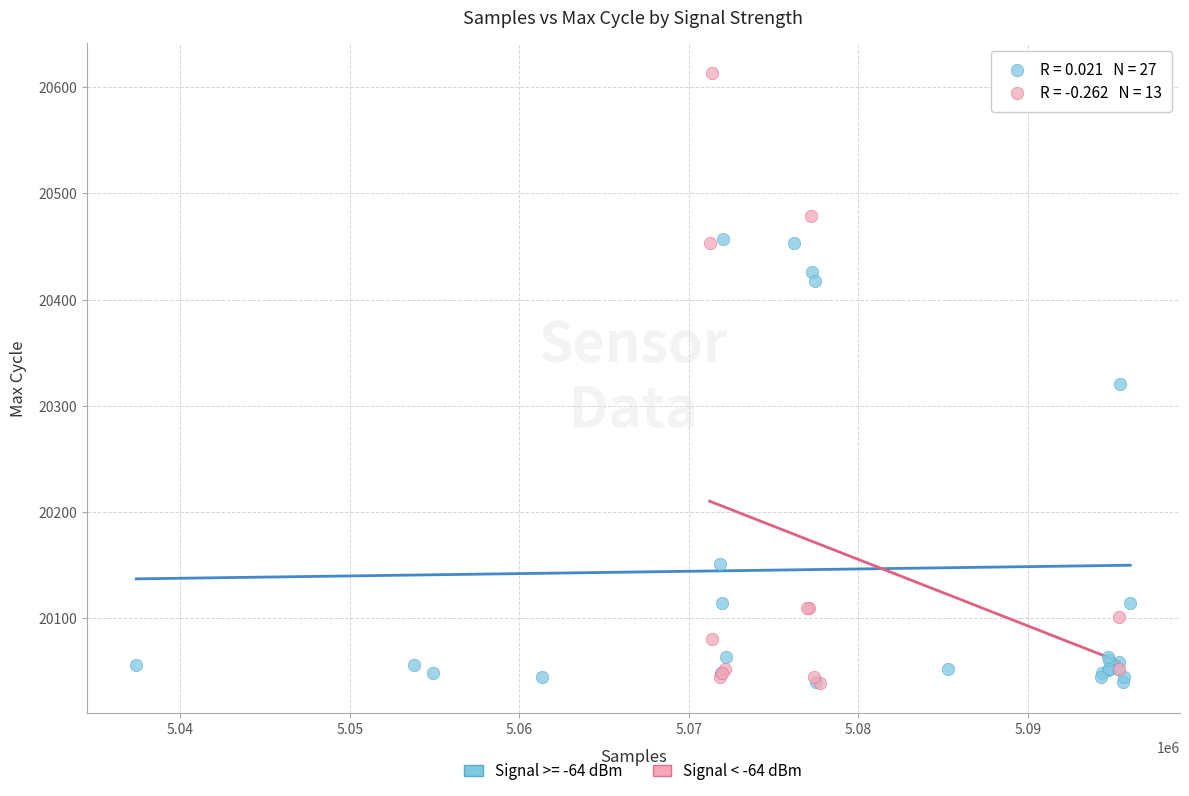

Which series reaches the maximum Y coordinate?

Signal < -64 dBm